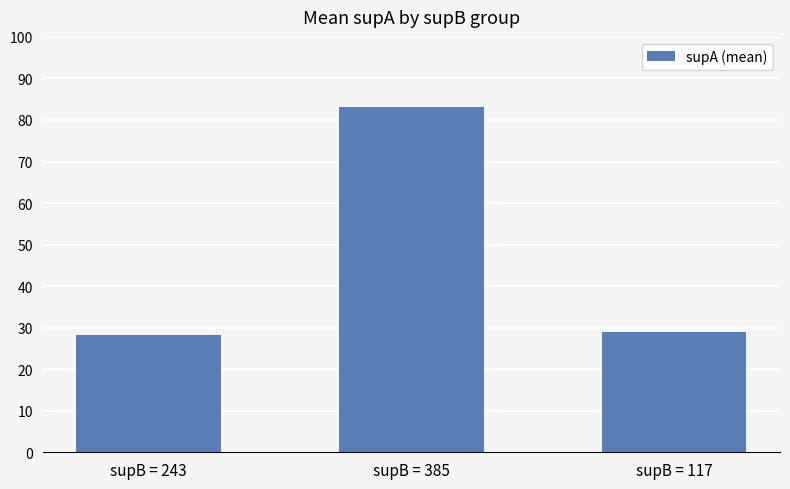

Is it true that the value at supB = 243 is 49.5?

False